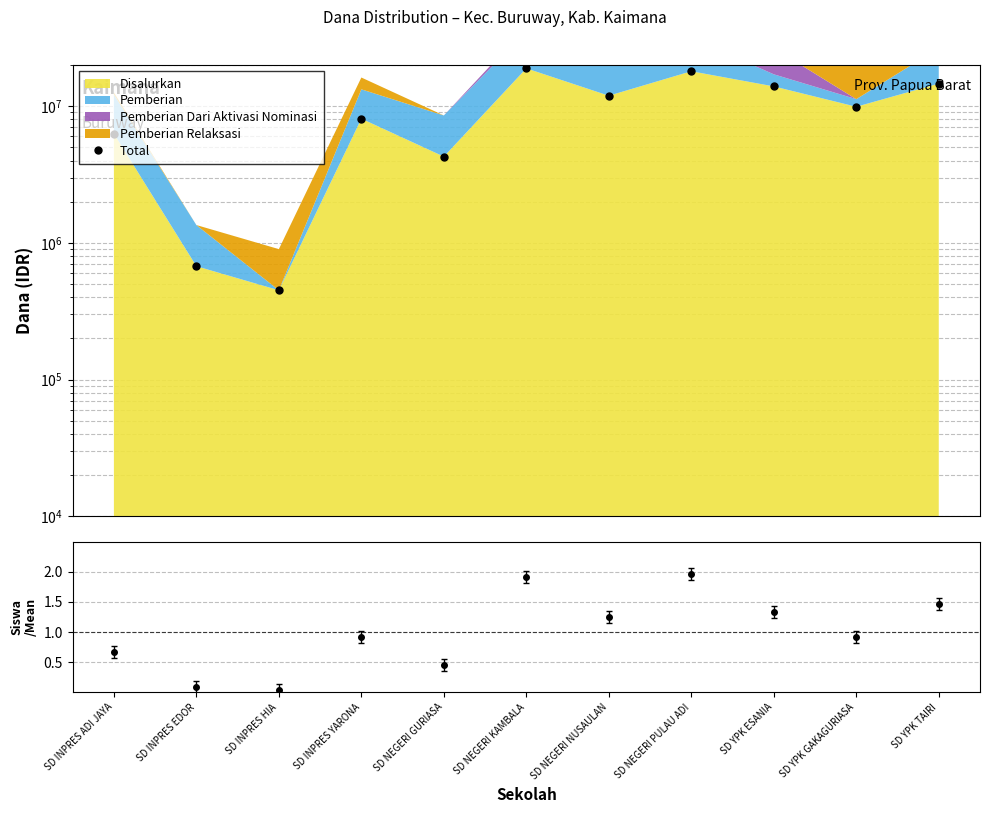

Rank the categories by value from highest to lowest.

SD NEGERI KAMBALA, SD NEGERI PULAU ADI, SD YPK TAIRI, SD YPK ESANIA, SD NEGERI NUSAULAN, SD YPK GAKAGURIASA, SD INPRES YARONA, SD INPRES ADI JAYA, SD NEGERI GURIASA, SD INPRES EDOR, SD INPRES HIA